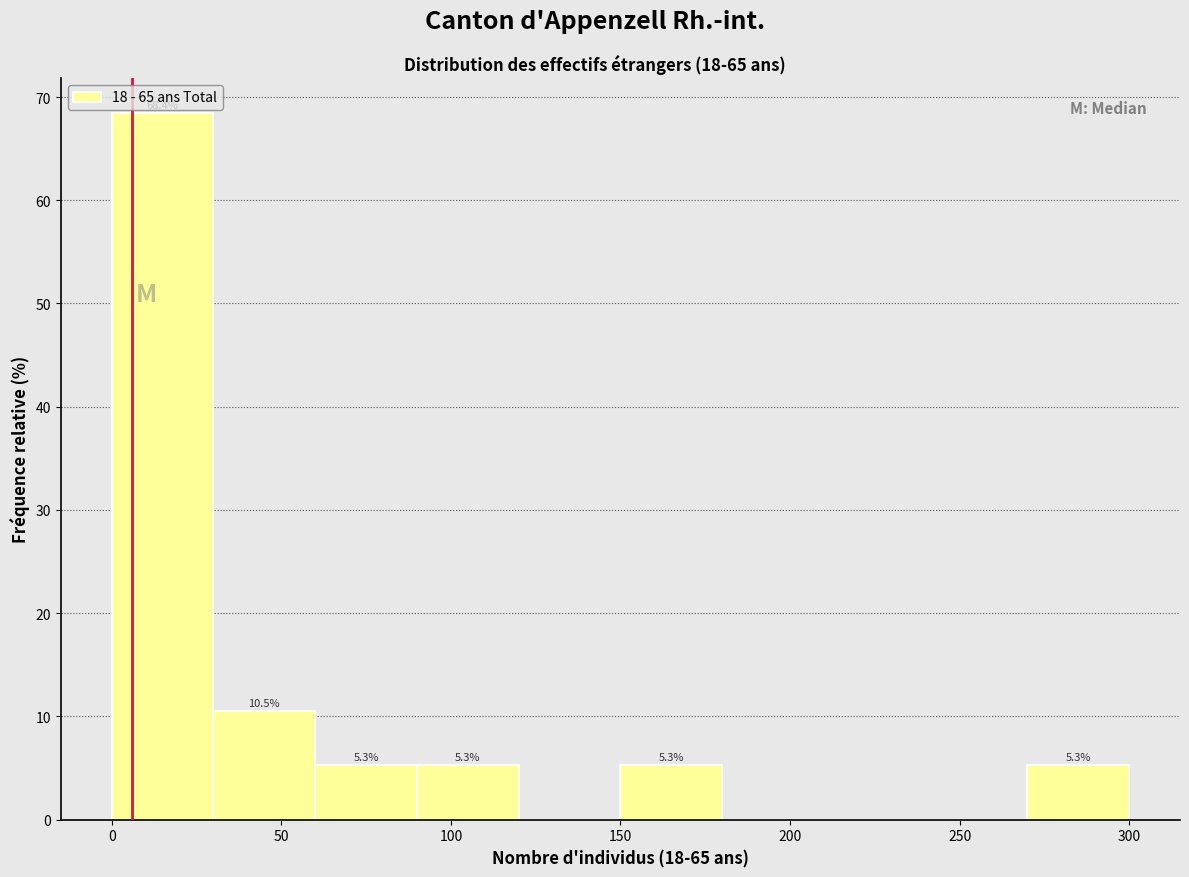

Which range on the x-axis has the tallest bar?

0 to 30